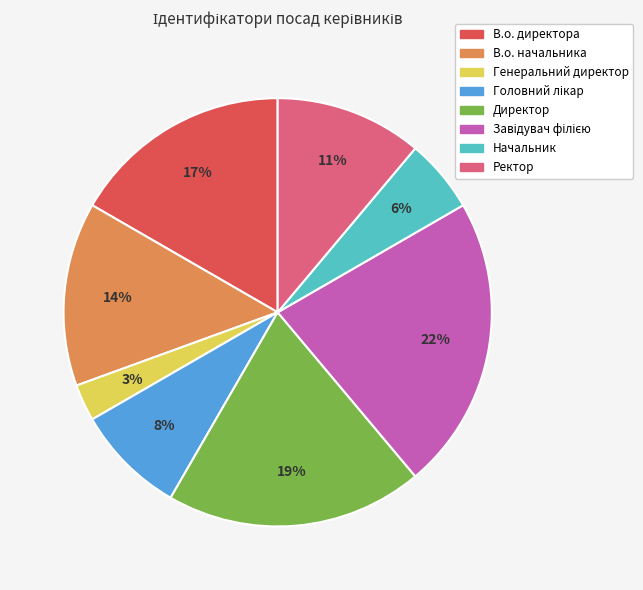

How many slices are in this pie chart?

8